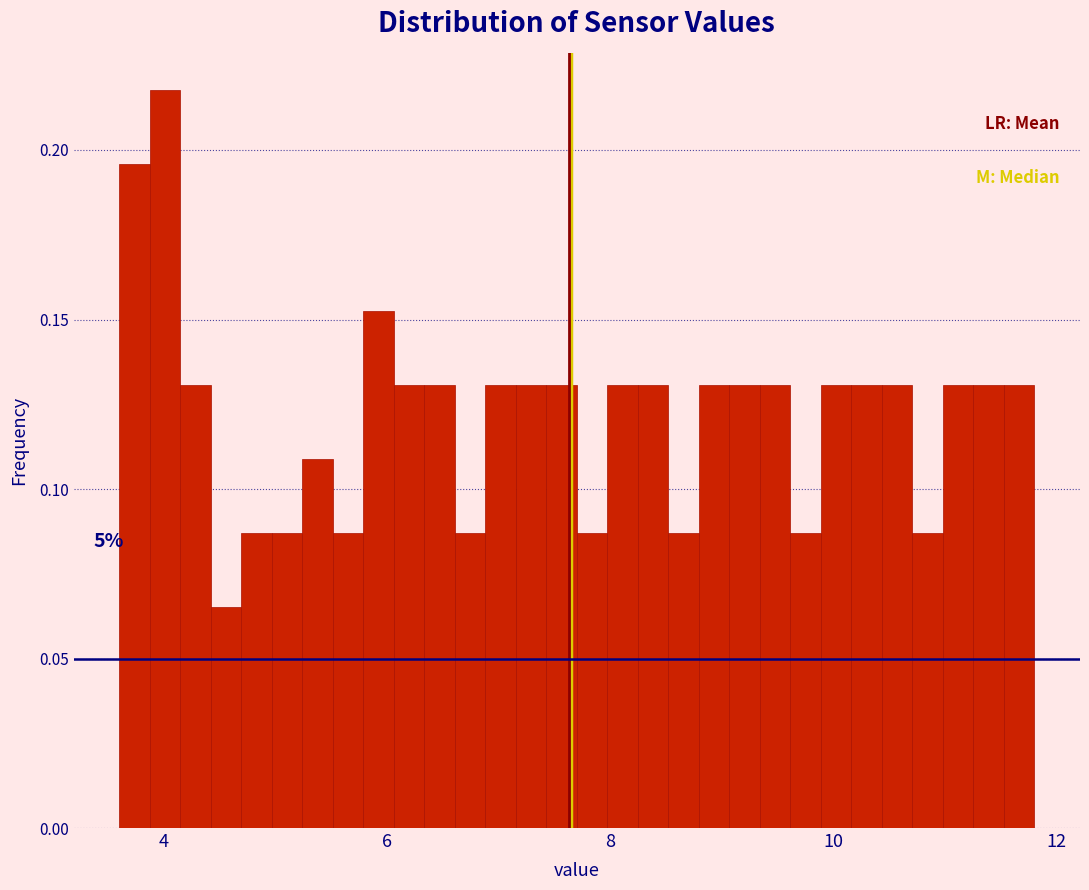

Read against the x-axis, roughly where is the centre of the tallest bar?

4.0